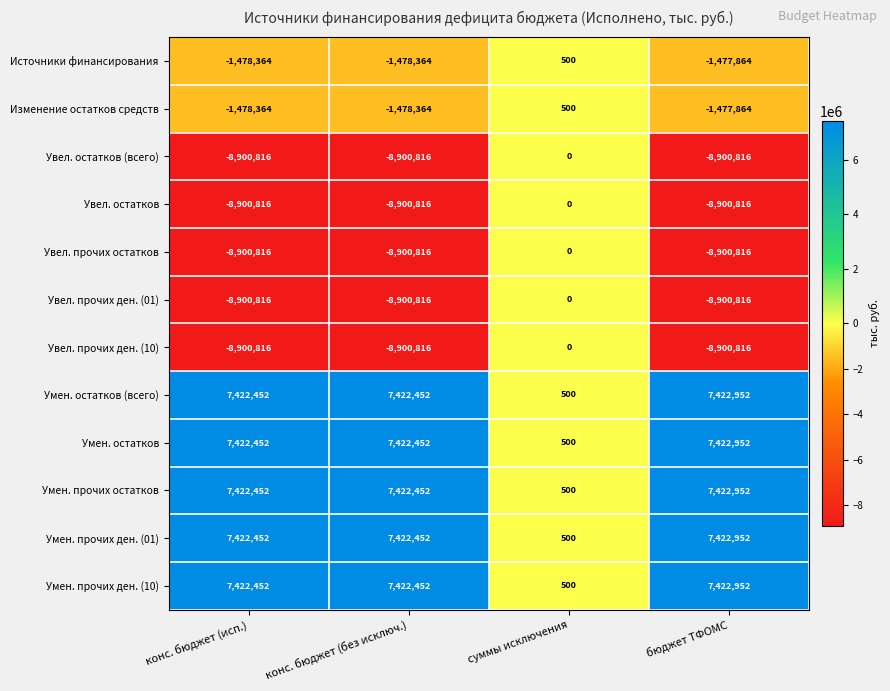

What is the minimum value shown in the chart?

-8900816